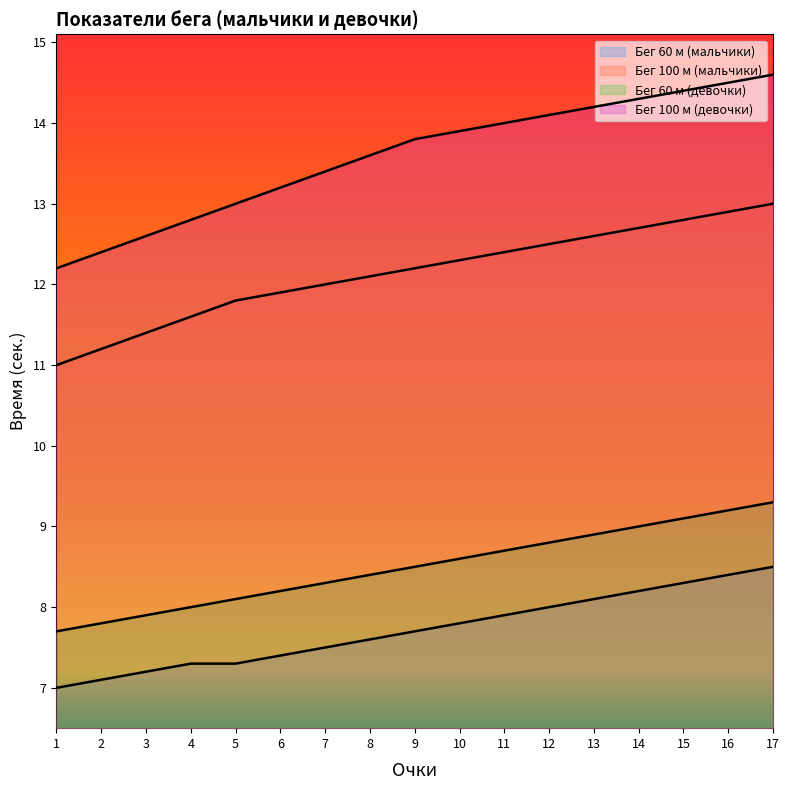

Reading right to left, extract all data points from this chart.

Бег 60 м (мальчики): 8.5	8.4	8.3	8.2	8.1	8.0	7.9	7.8	7.7	7.6	7.5	7.4	7.3	7.3	7.2	7.1	7.0
Бег 100 м (мальчики): 13.0	12.9	12.8	12.7	12.6	12.5	12.4	12.3	12.2	12.1	12.0	11.9	11.8	11.6	11.4	11.2	11.0
Бег 60 м (девочки): 9.3	9.2	9.1	9.0	8.9	8.8	8.7	8.6	8.5	8.4	8.3	8.2	8.1	8.0	7.9	7.8	7.7
Бег 100 м (девочки): 14.6	14.5	14.4	14.3	14.2	14.1	14.0	13.9	13.8	13.6	13.4	13.2	13.0	12.8	12.6	12.4	12.2